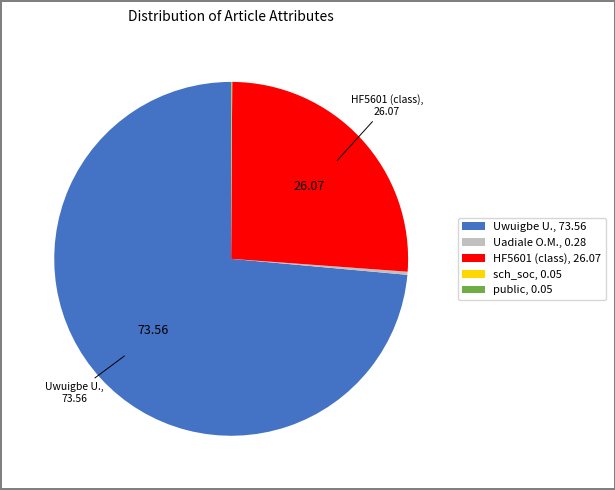

What is the ratio of the value at Uwuigbe U., 73.56 to the value at Uadiale O.M., 0.28?

261.5